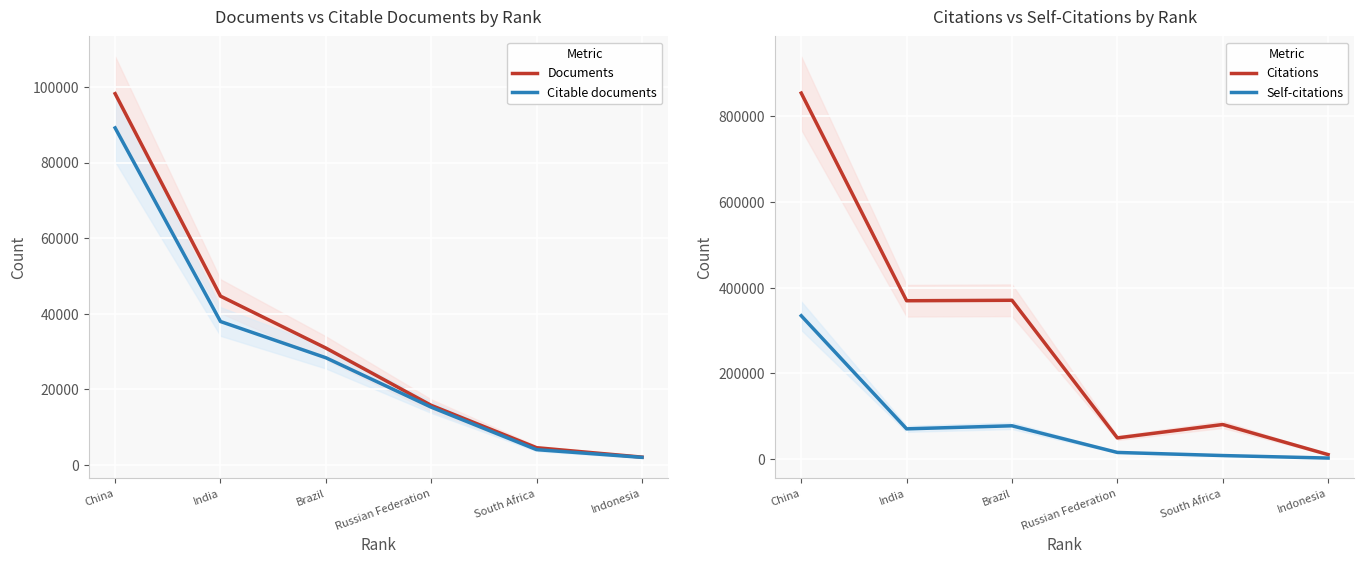

Is it true that Citable documents equals 7193 at South Africa?

False